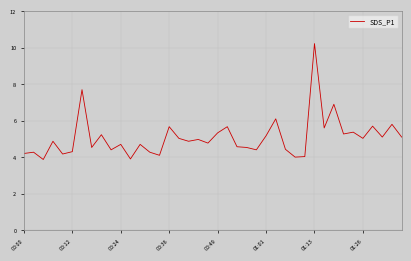

What is the difference between the maximum and minimum values?

6.4